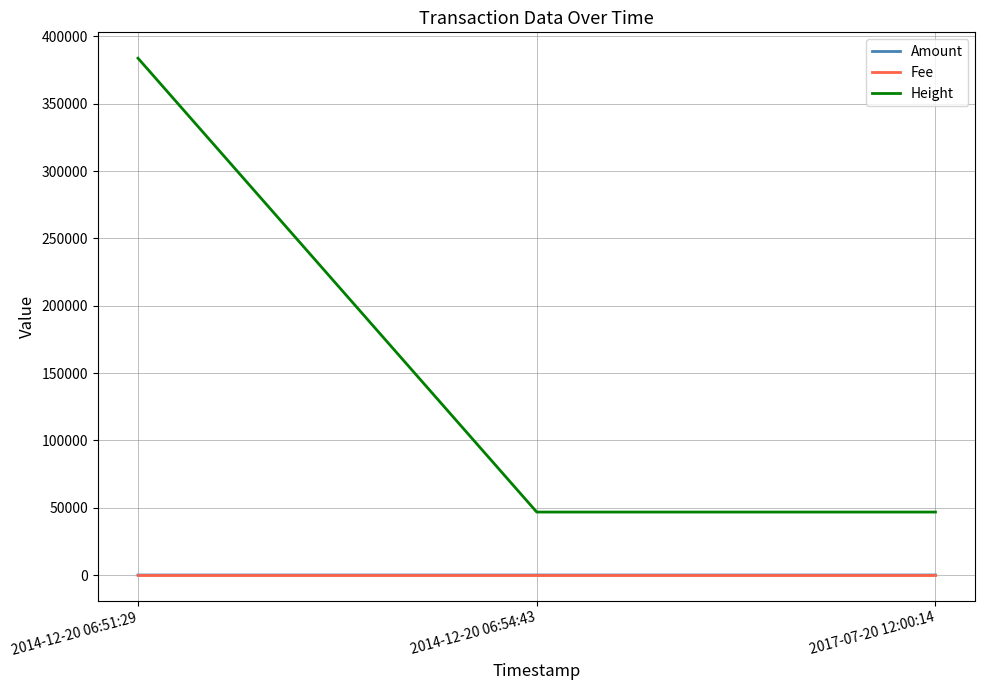

Which series has the widest spread of values?

Height